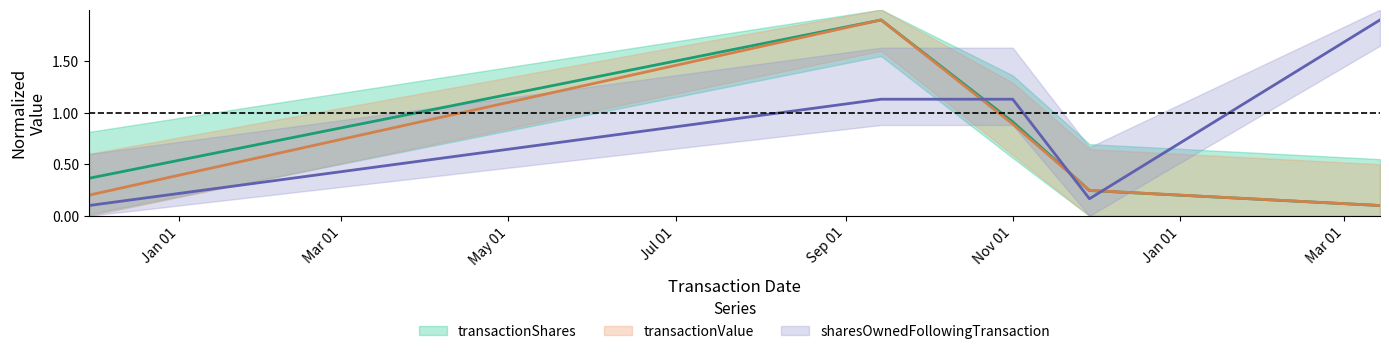

How many categories are shown in the chart?

5